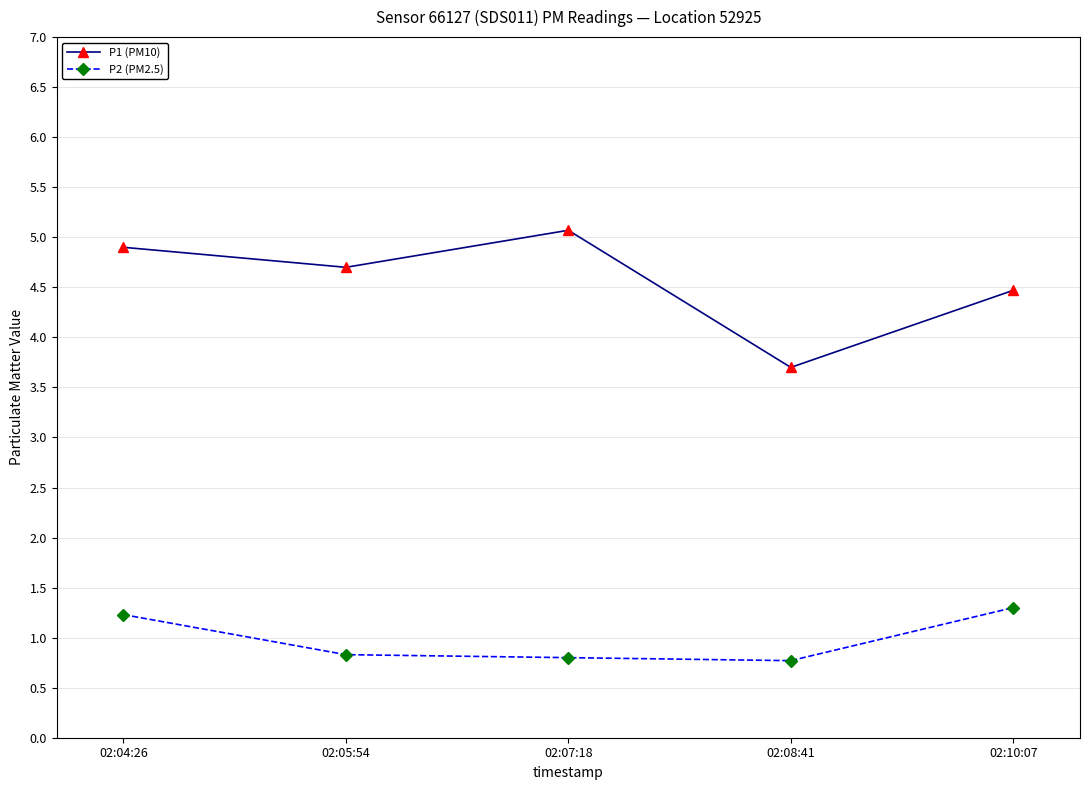

What is the difference between the second highest and minimum values in the P2 (PM2.5) series?

0.5